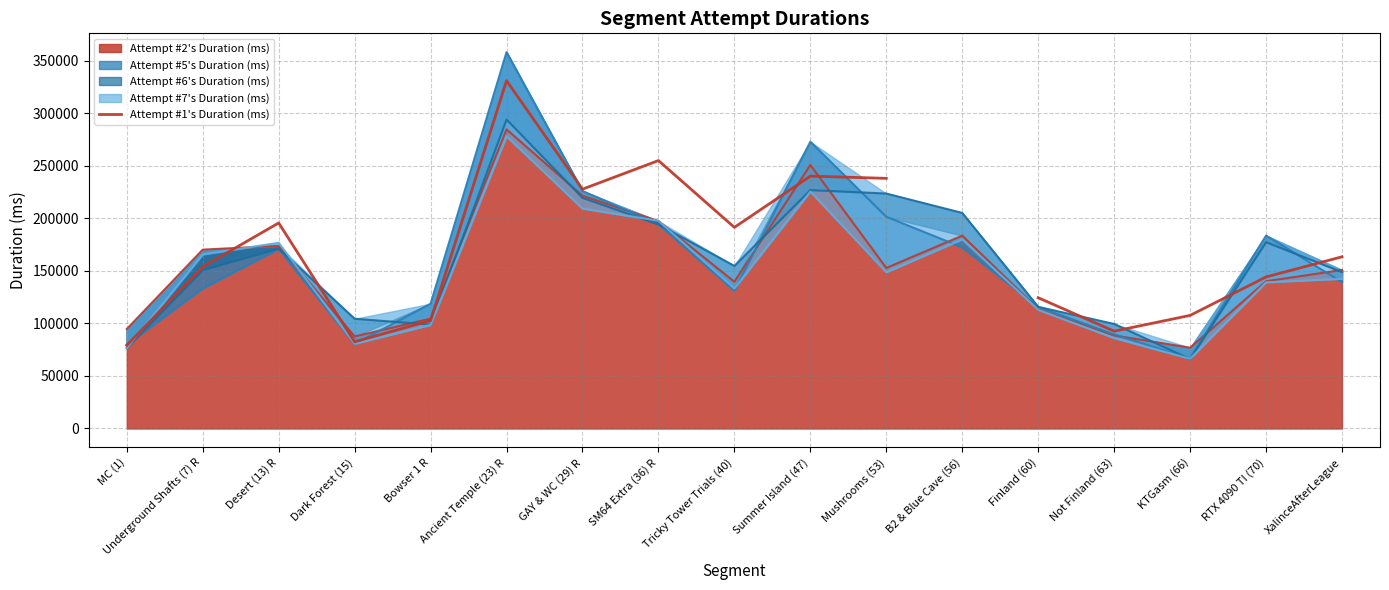

What is the approximate value at Summer Island (47)?

240158.0